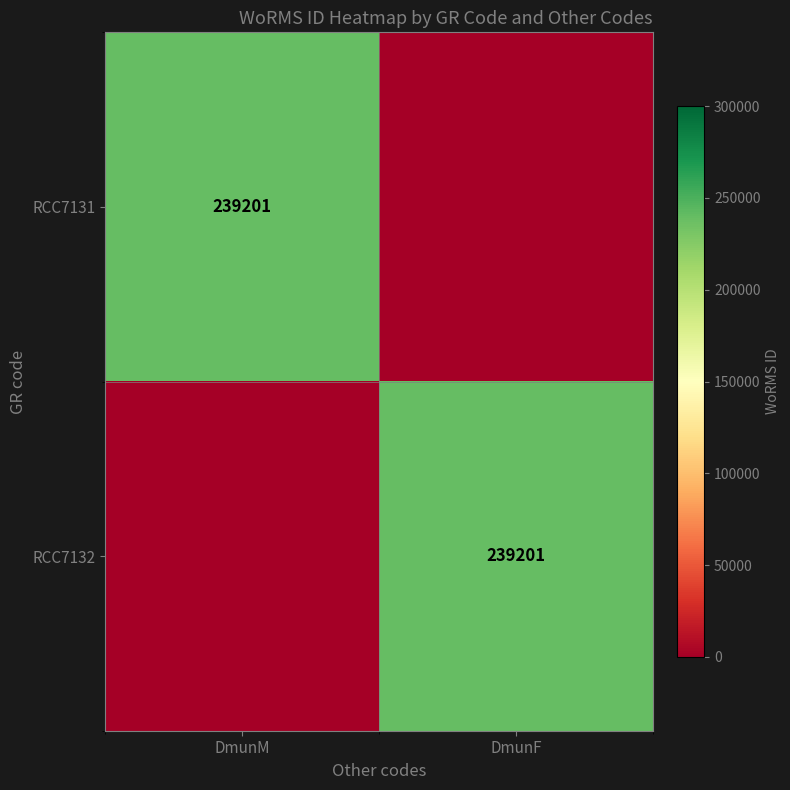

The RCC7131 series shows 239201 at DmunM. True or false?

True